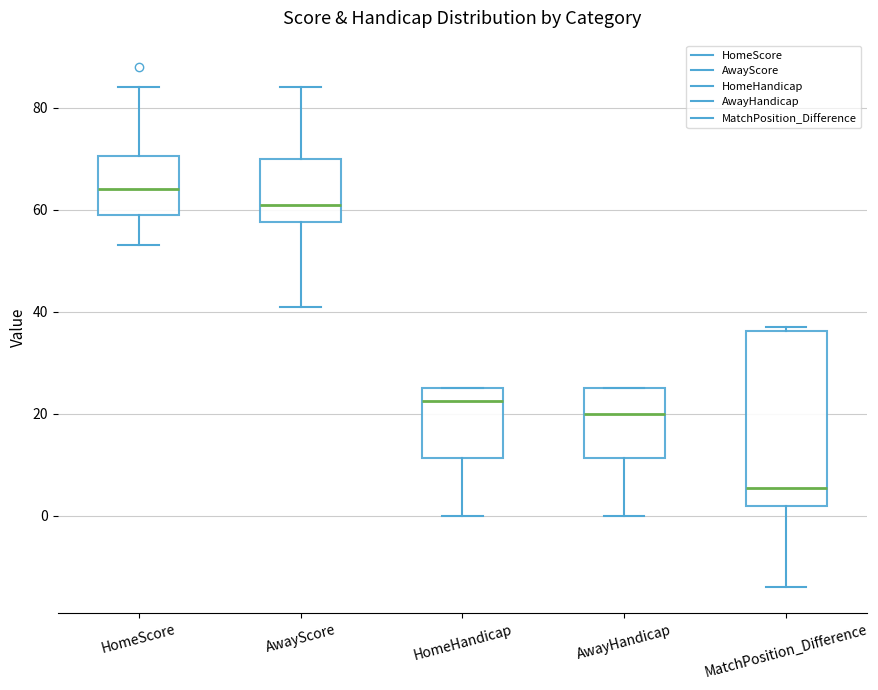

Which box is the tallest, from its lower edge to its upper edge?

MatchPosition_Difference